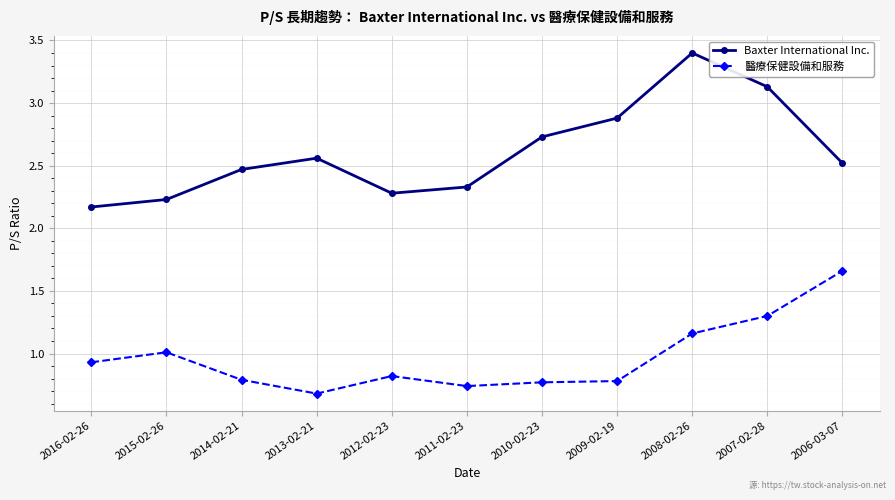

Which series has the largest range (max minus min)?

Baxter International Inc.